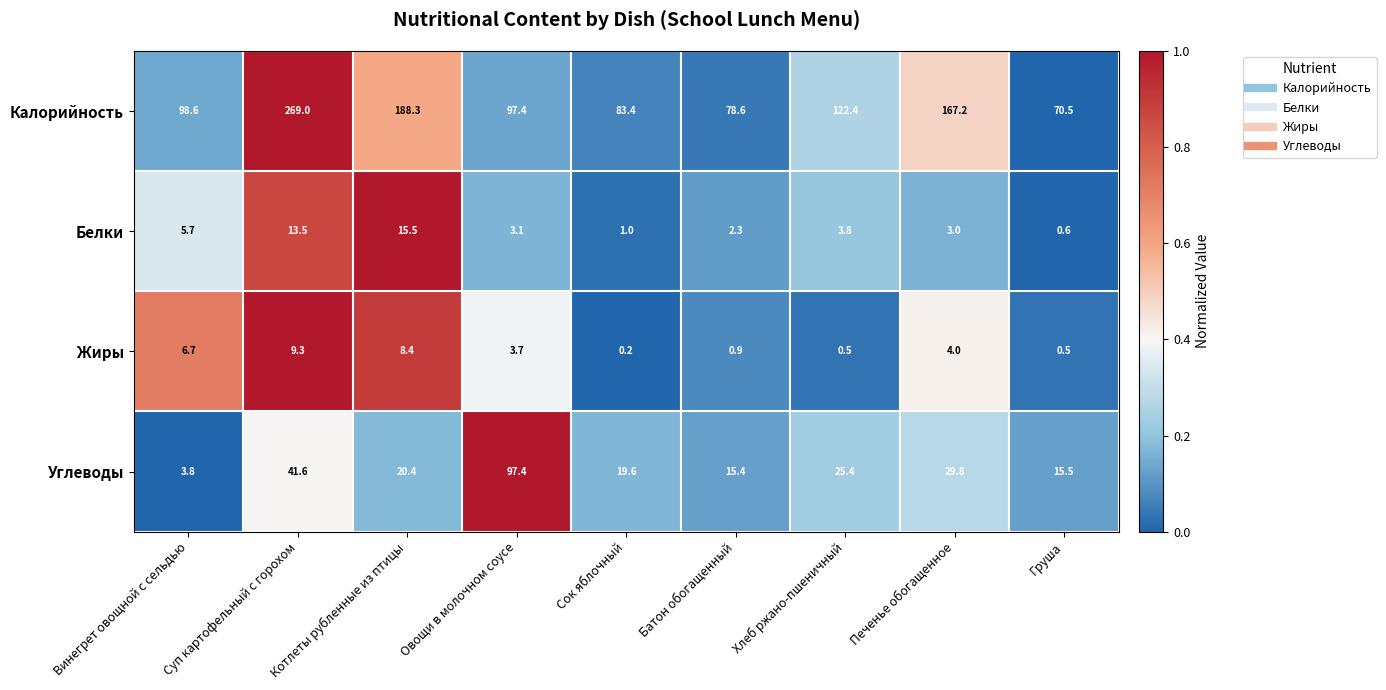

The Калорийность series shows 78.6 at Батон обогащенный. True or false?

True